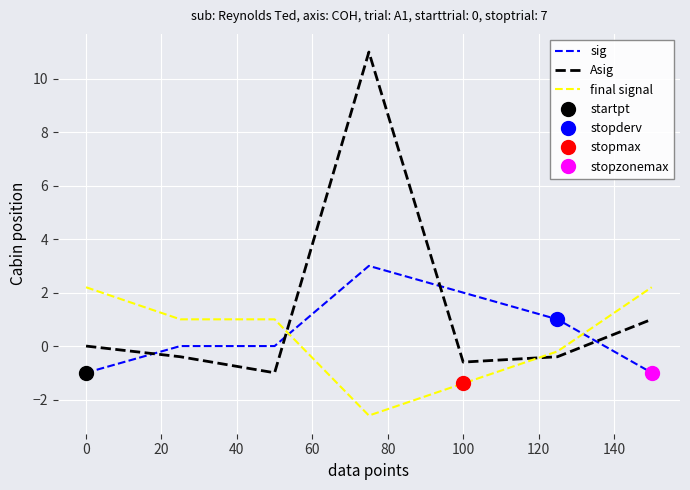

How many data points does each series have?

7